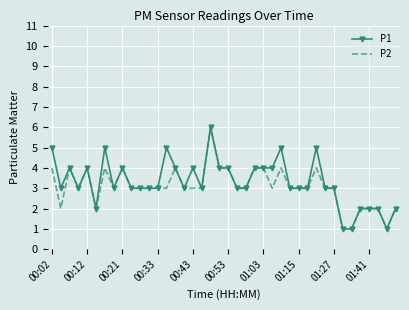

Rank the series by their average value, from lowest to highest.

P2, P1